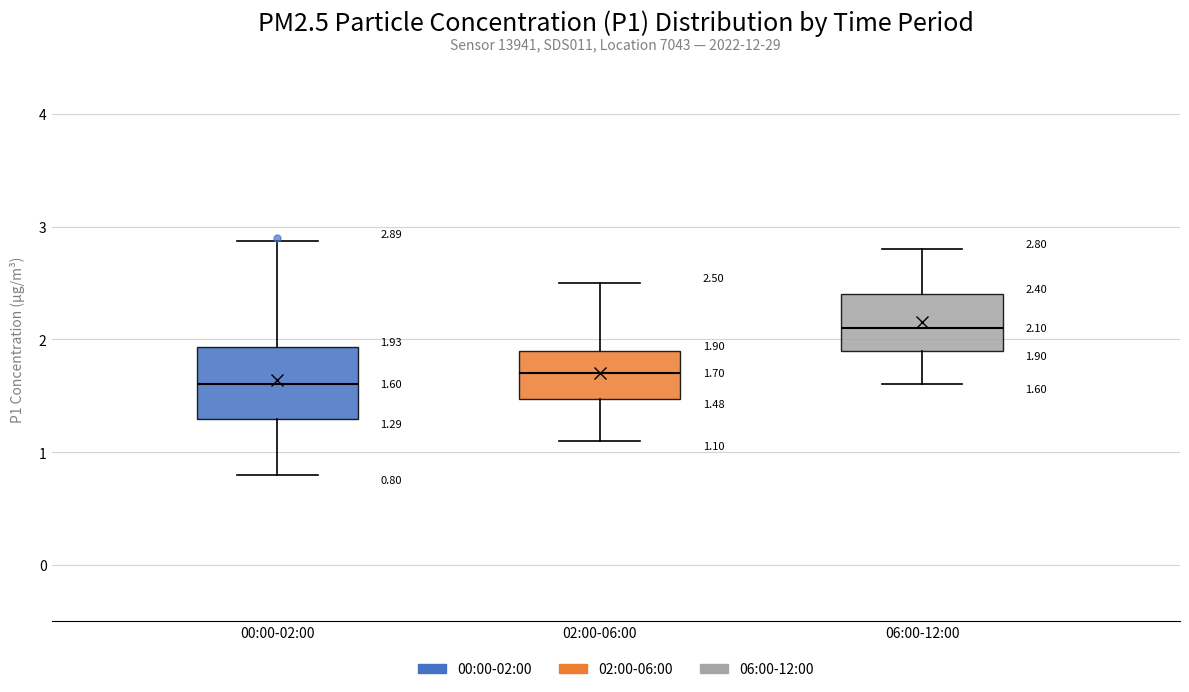

Comparing the boxes themselves (not the whiskers), which one is the tallest?

00:00-02:00